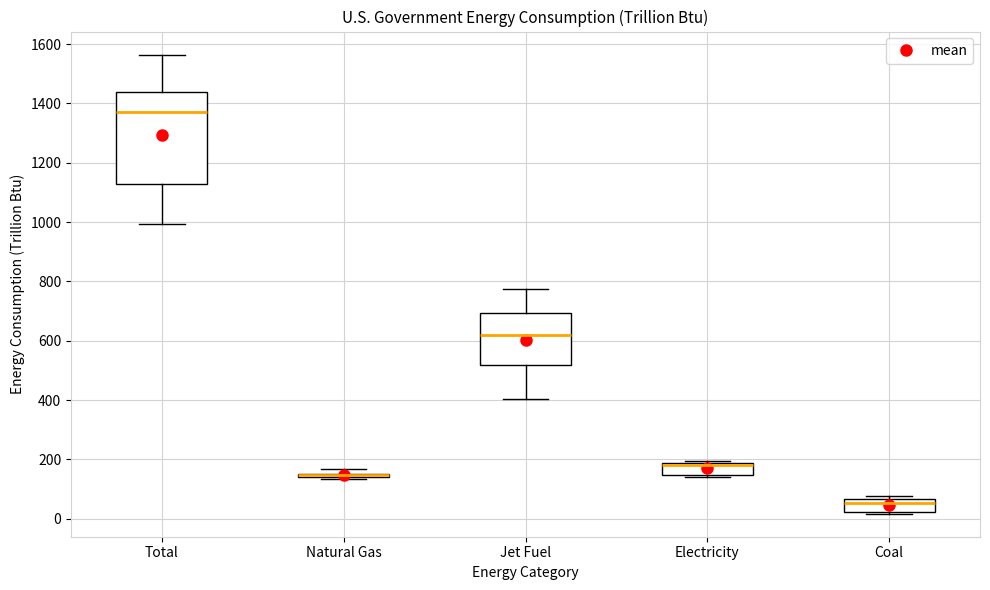

Where does the upper whisker of the box for Total end on the y-axis? The values are not printed on the chart, so give them approximately, as read against the axis.

1560